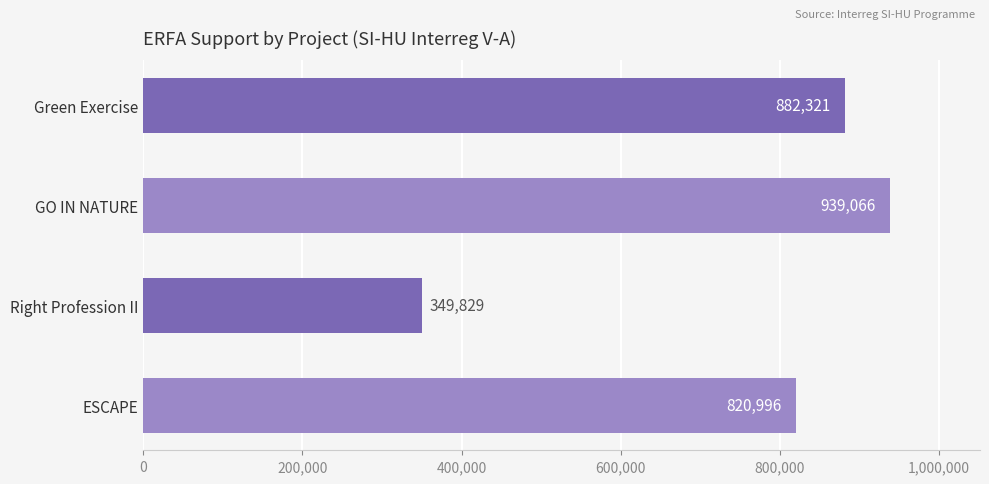

What is the sum of all values?

2992212.3